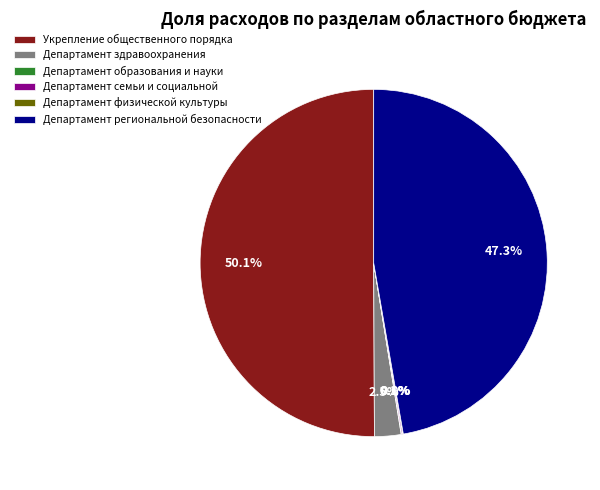

Combined, do Департамент региональной безопасности and Укрепление общественного порядка account for over 50%?

Yes